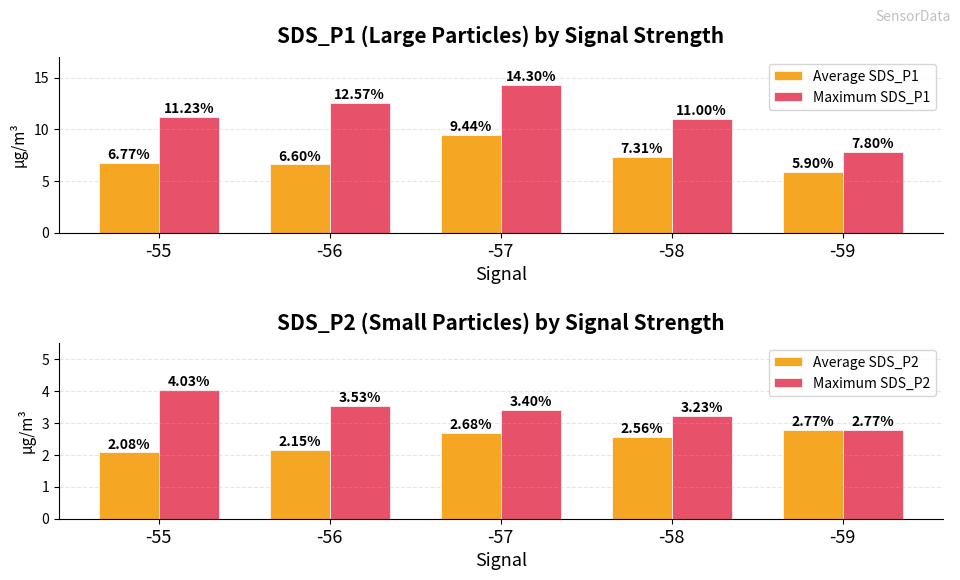

What is the average value of the Maximum SDS_P1 series?

11.4